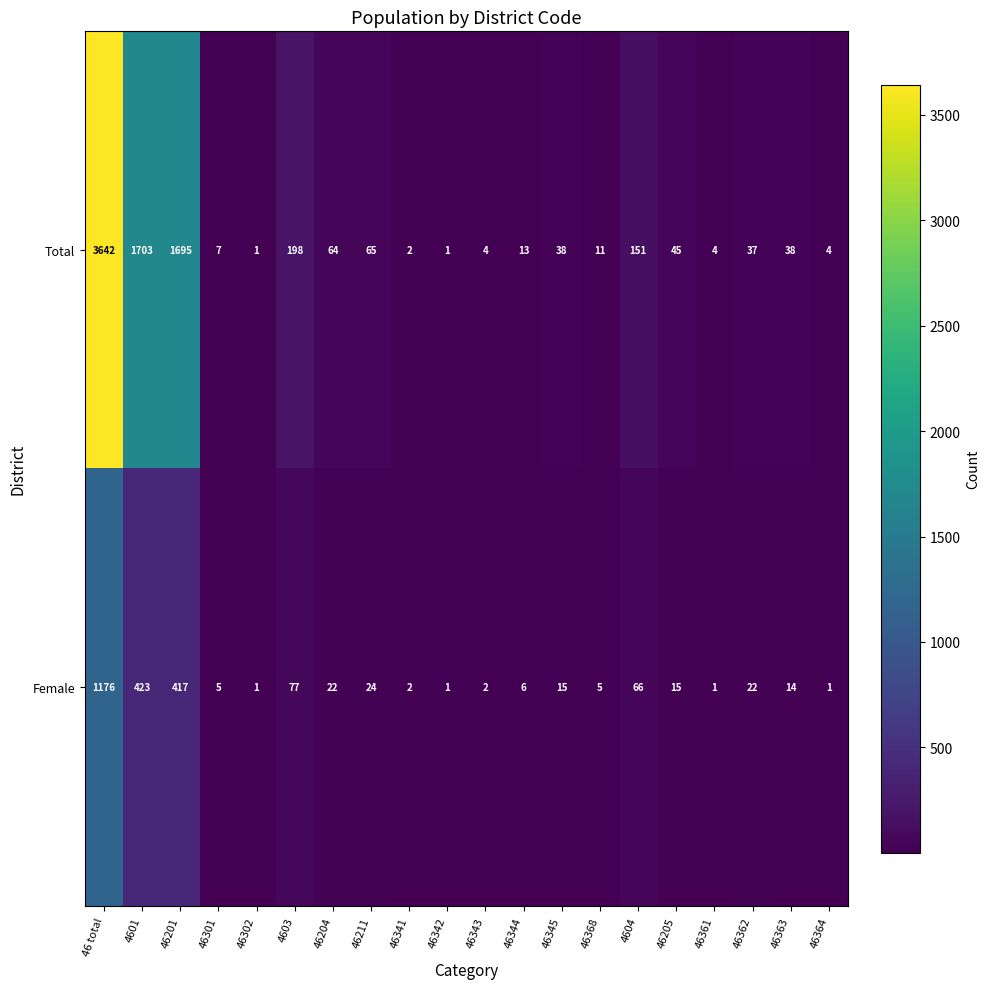

What is the maximum value for Total?

3642